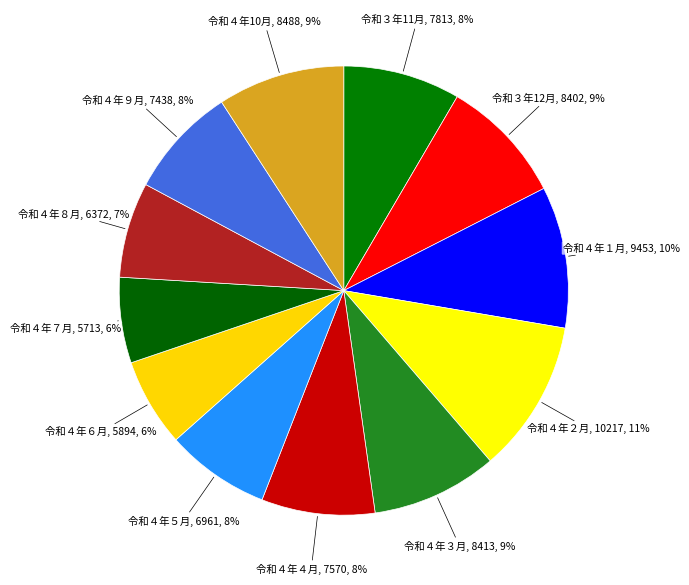

How many segments does this pie chart have?

12